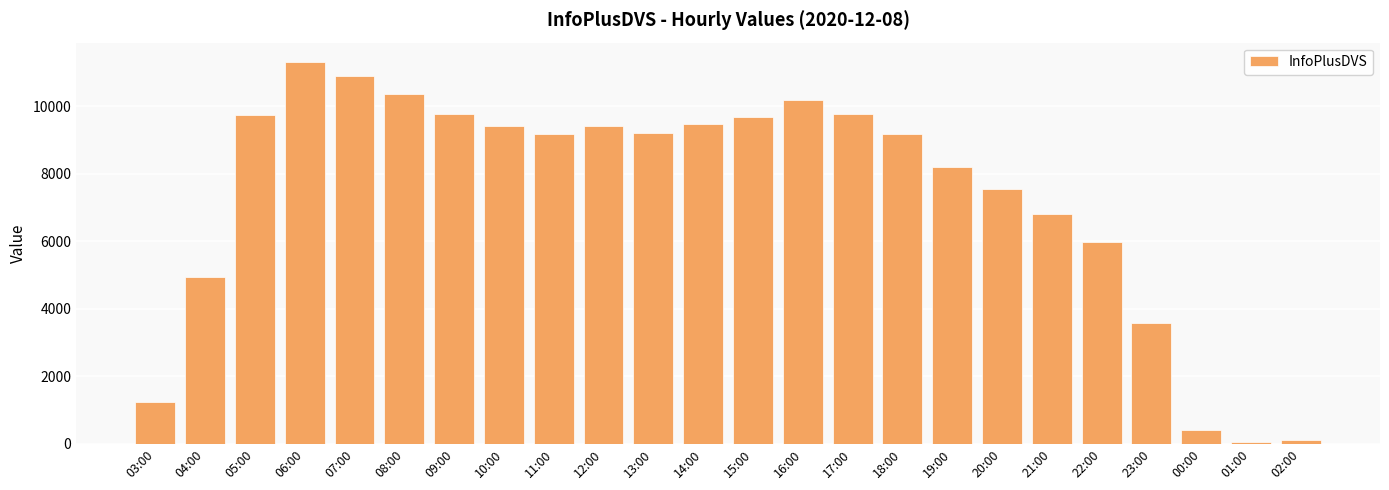

What is the change in value from 17:00 to 21:00?

-2966